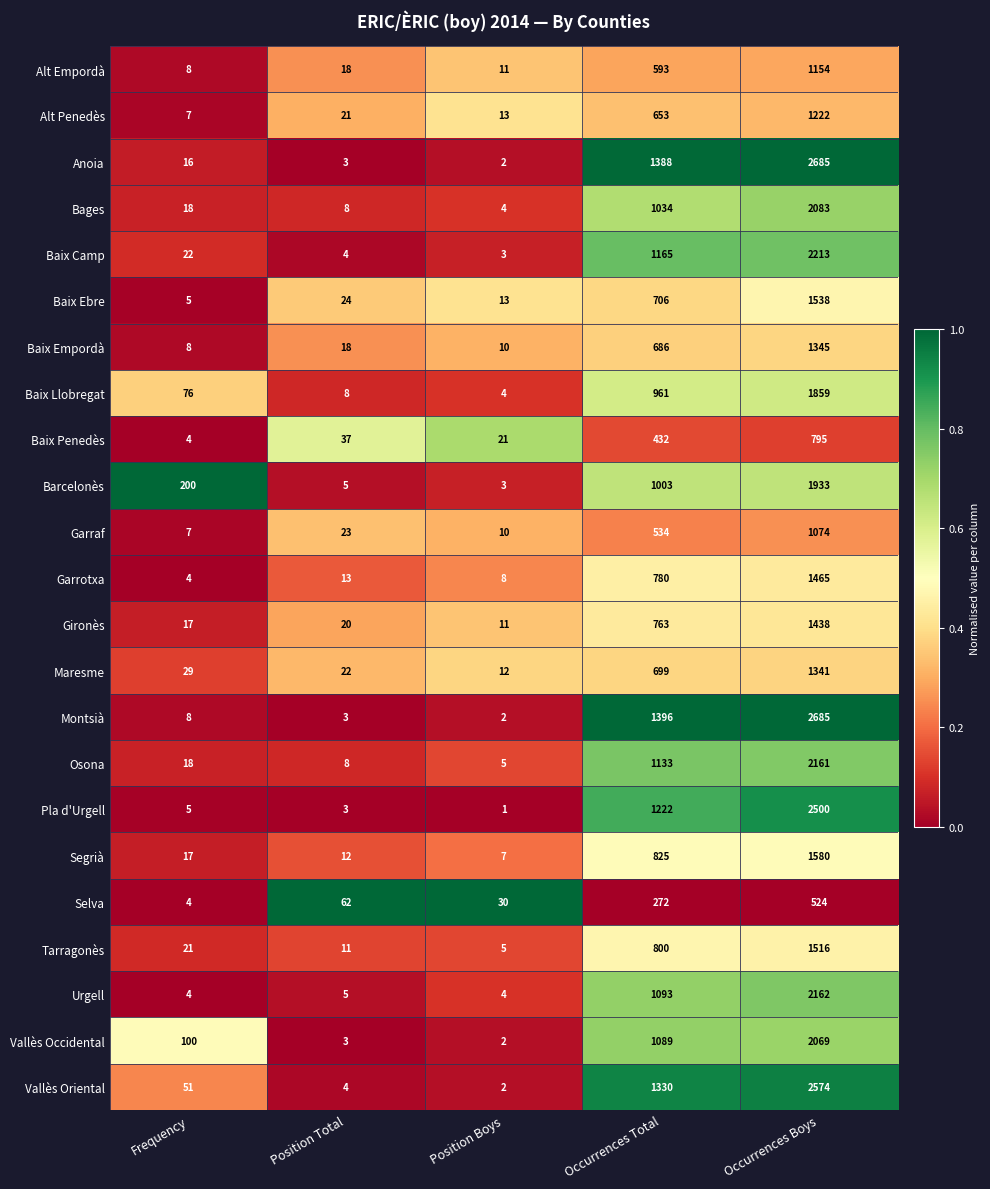

What is the difference between the highest and lowest values at Position Boys?

29